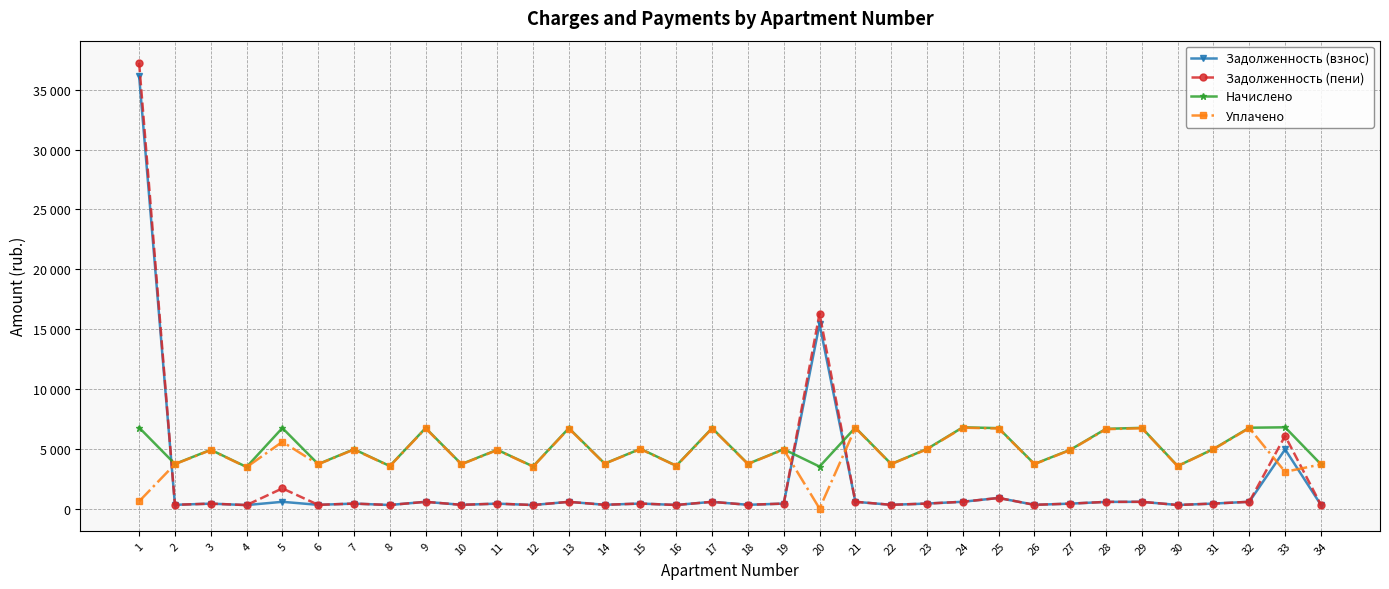

Is it true that Задолженность (взнос) equals 415.7 at 15?

True